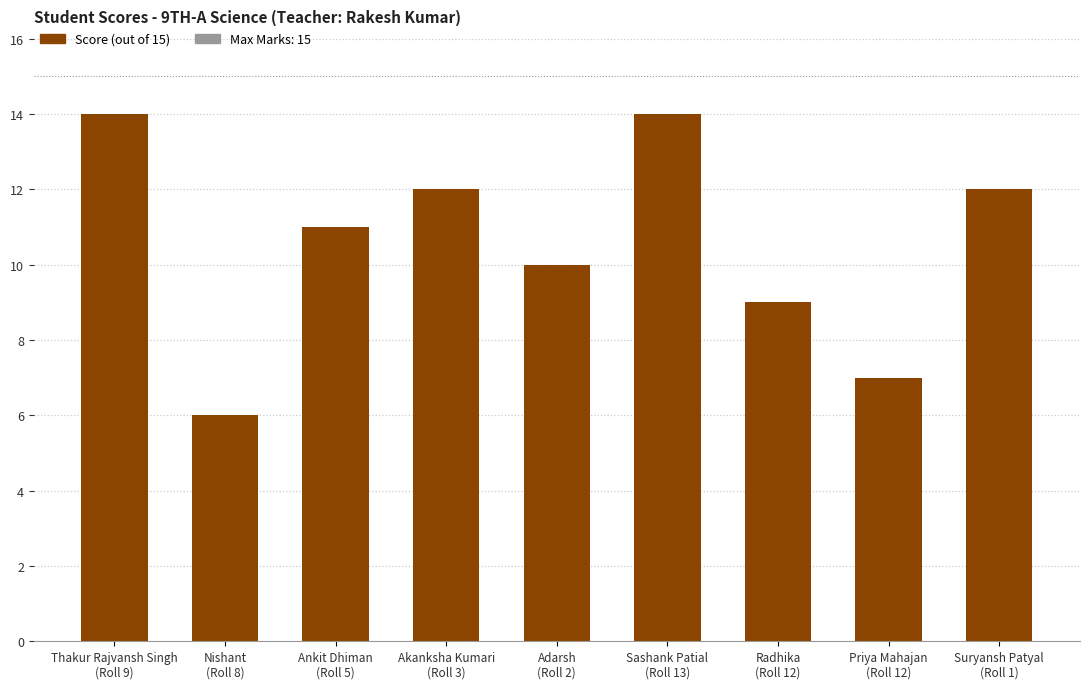

Reading left to right, what are all the values shown in this chart?

14	6	11	12	10	14	9	7	12